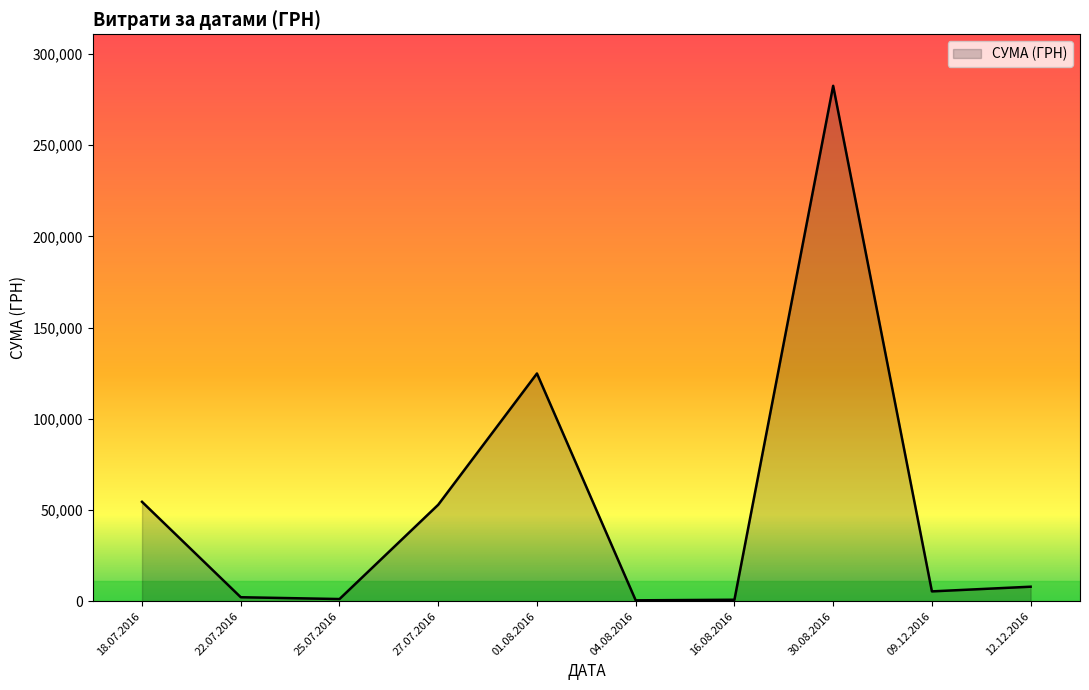

Where is the data nearest to the value 141492?

01.08.2016